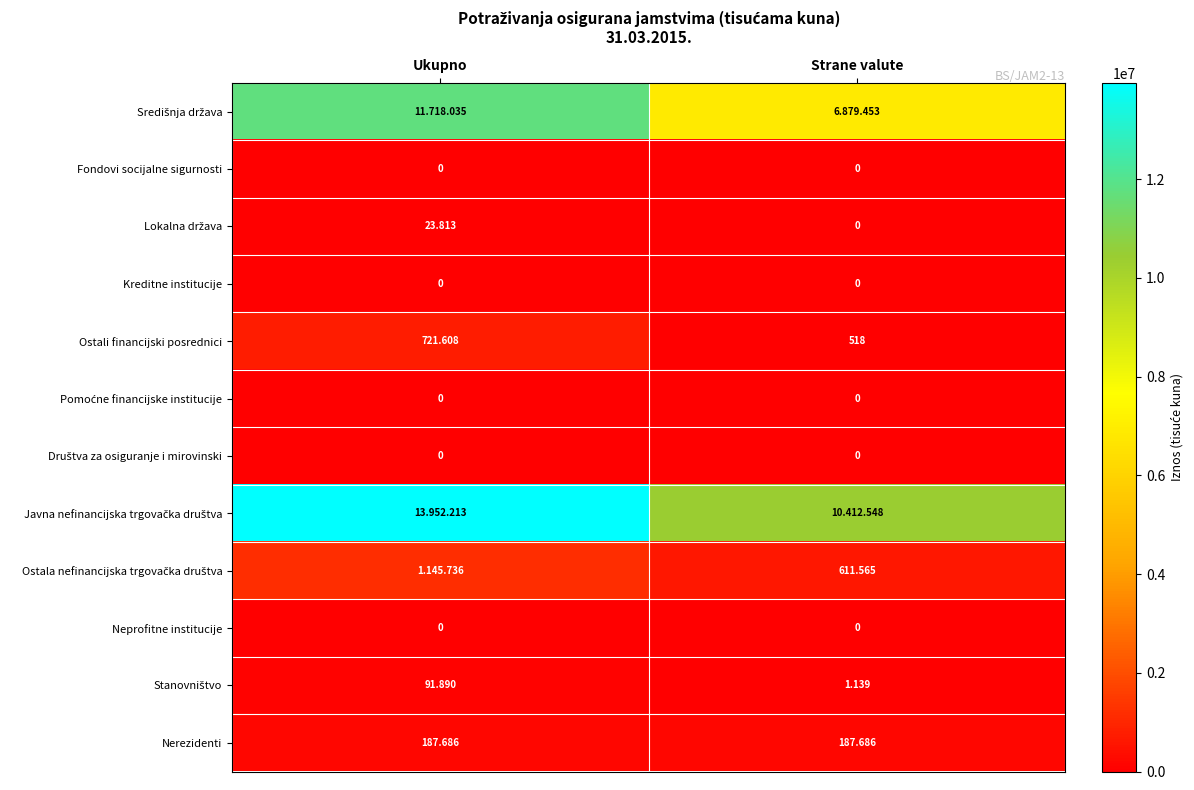

The Ostala nefinancijska trgovačka društva series shows 306225 at Strane valute. True or false?

False